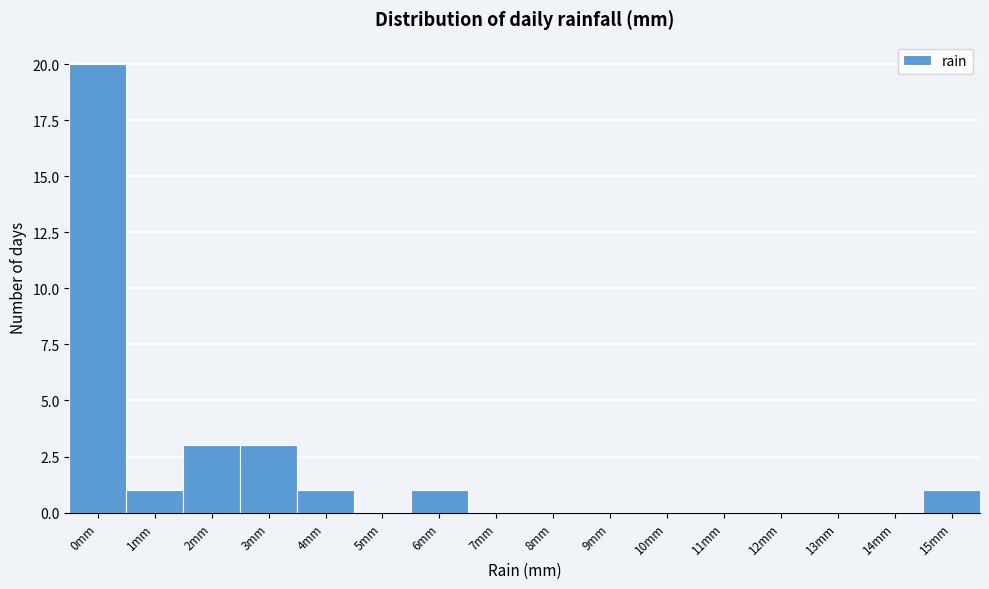

Reading left to right, extract all data points from this chart.

0mm=20	1mm=1	2mm=3	3mm=3	4mm=1	5mm=0	6mm=1	7mm=0	8mm=0	9mm=0	10mm=0	11mm=0	12mm=0	13mm=0	14mm=0	15mm=1